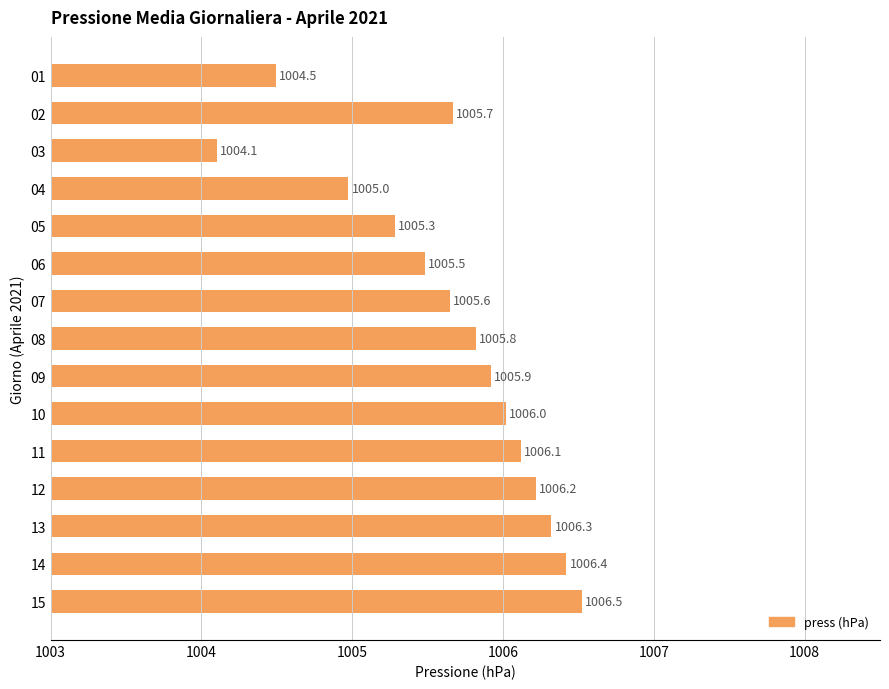

Which category has the highest value across all series?

15